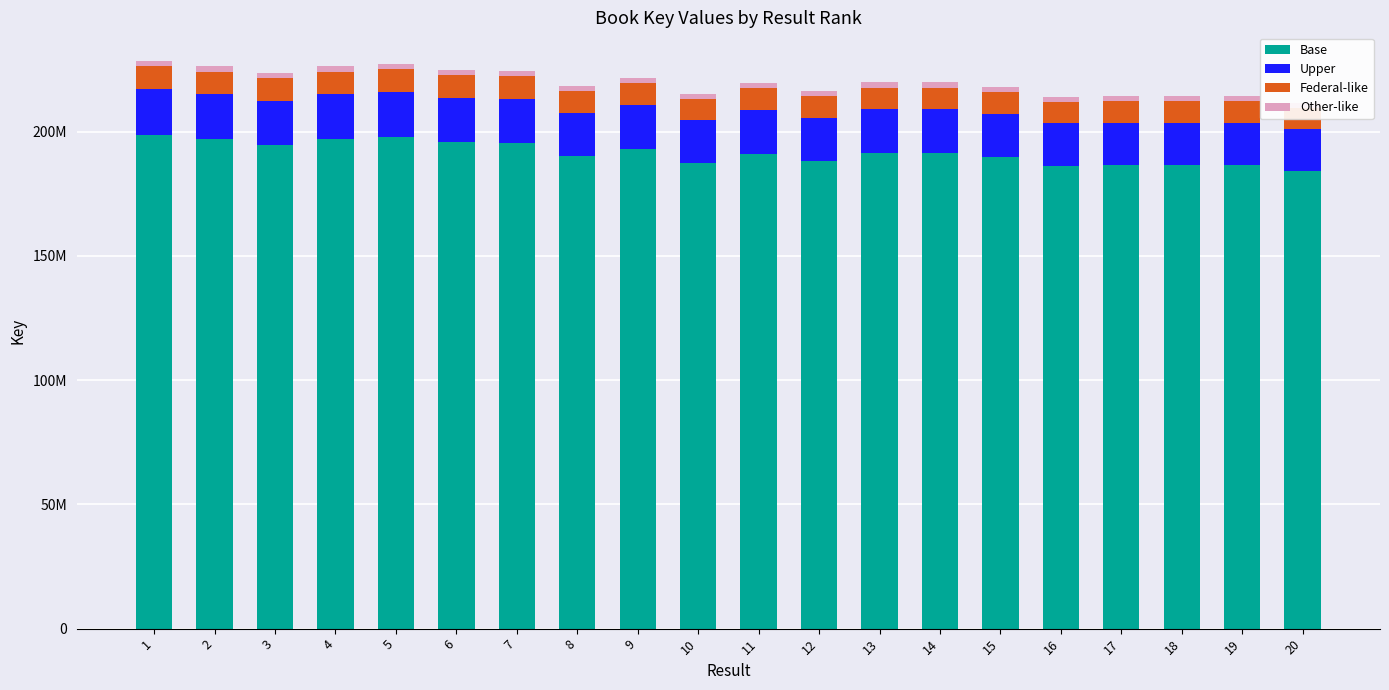

How many values in the Federal-like series are below 8798046?

10